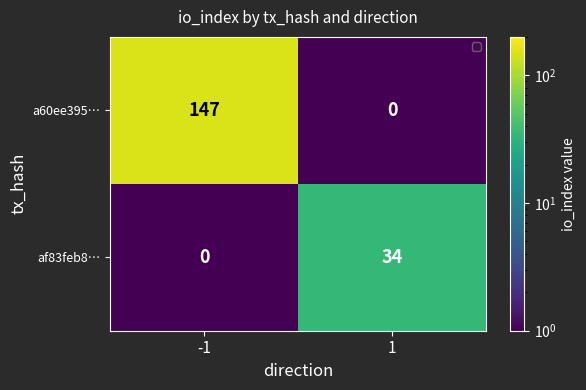

Which series has the widest spread of values?

a60ee395…